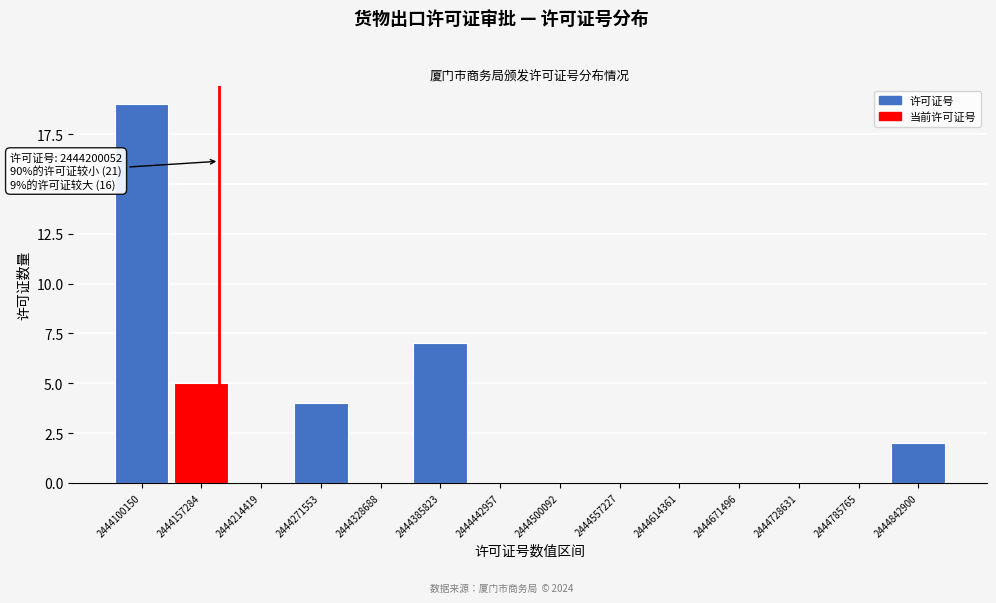

Reading left to right, extract all data points from this chart.

2444100150=19	2444157284=5	2444214419=0	2444271553=4	2444328688=0	2444385823=7	2444442957=0	2444500092=0	2444557227=0	2444614361=0	2444671496=0	2444728631=0	2444785765=0	2444842900=2